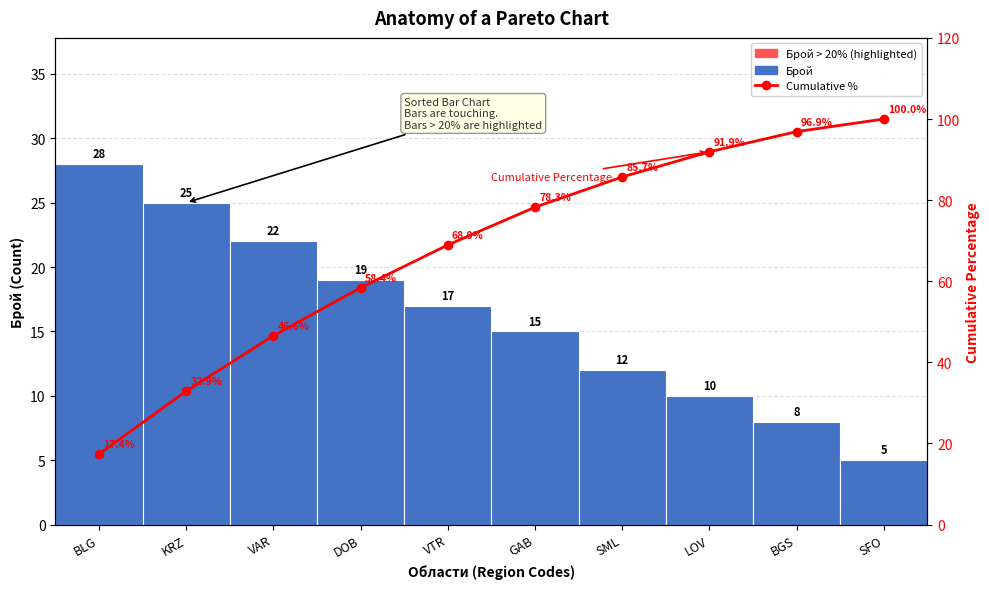

How many groups of bars are there?

10